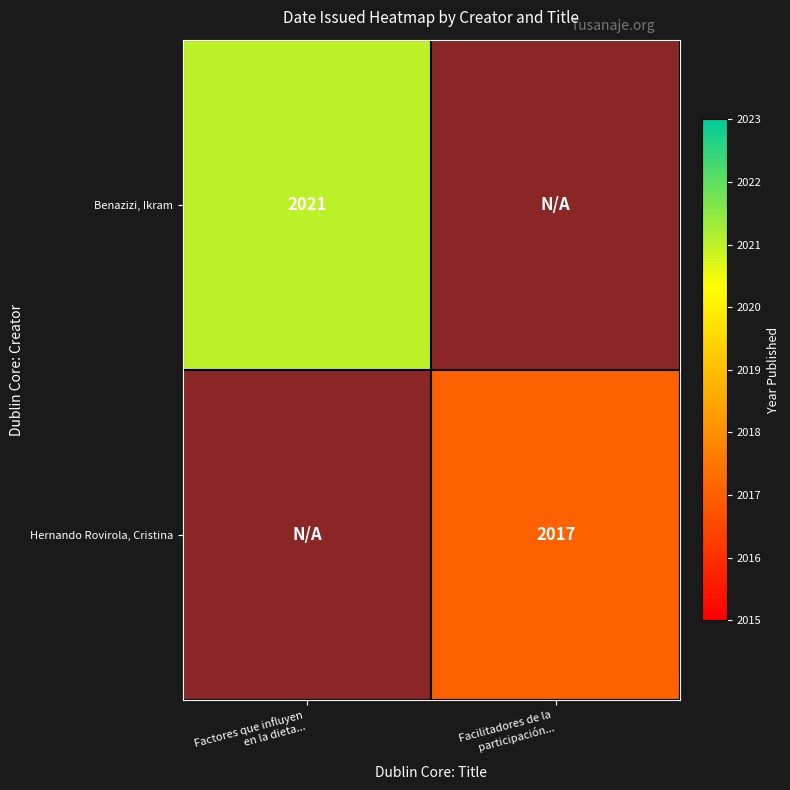

Count the number of data series in this chart.

2